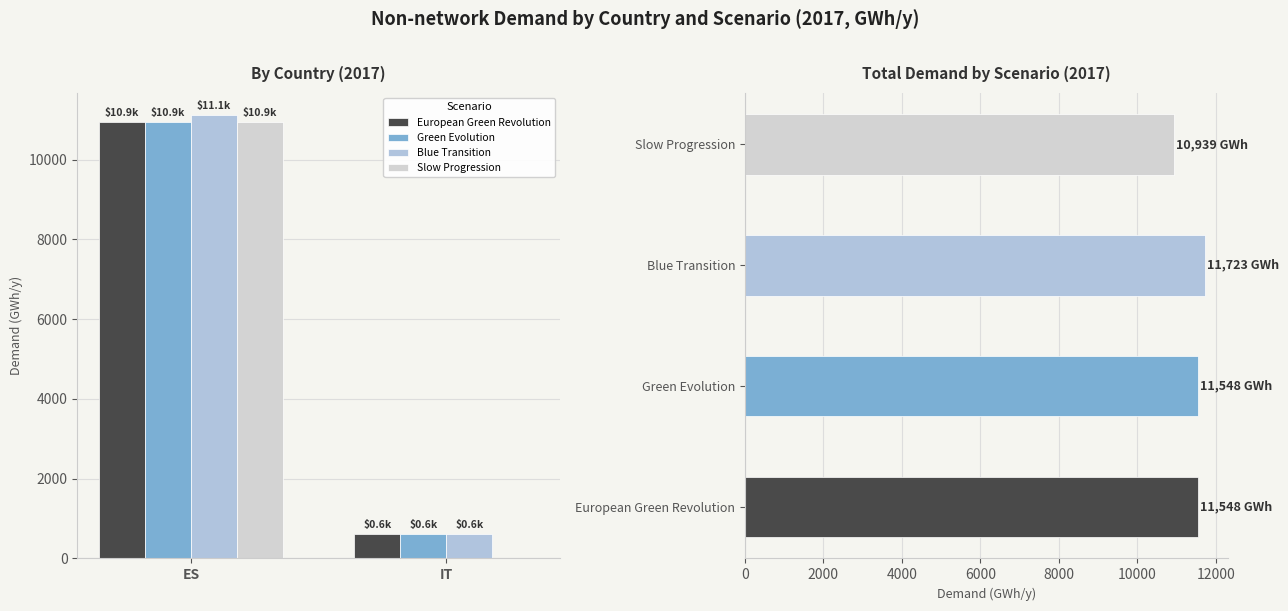

At which category is the sum across all series the highest?

ES